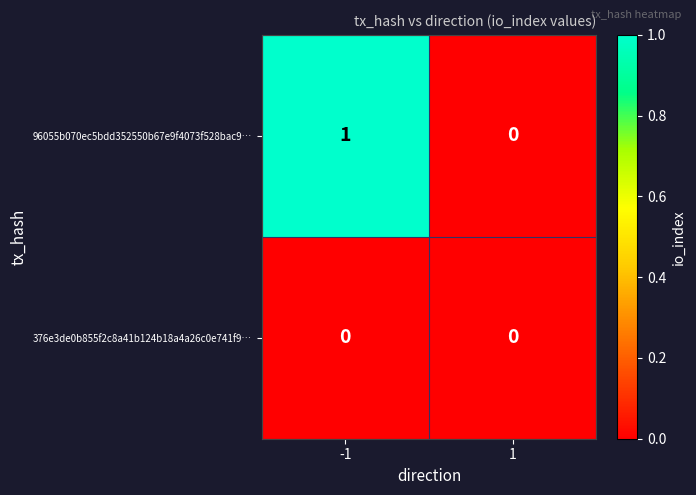

Reading left to right, transcribe all the data shown in this chart.

96055b070ec5bdd352550b67e9f4073f528bac9…: -1=1	1=0
376e3de0b855f2c8a41b124b18a4a26c0e741f9…: -1=0	1=0